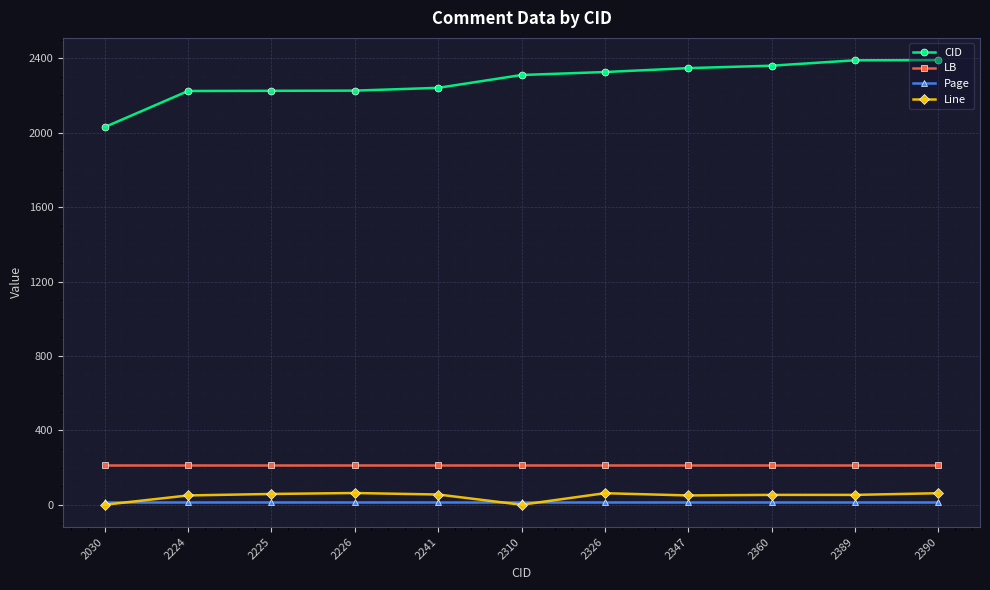

List the series in order of their peak value, highest first.

CID, LB, Line, Page